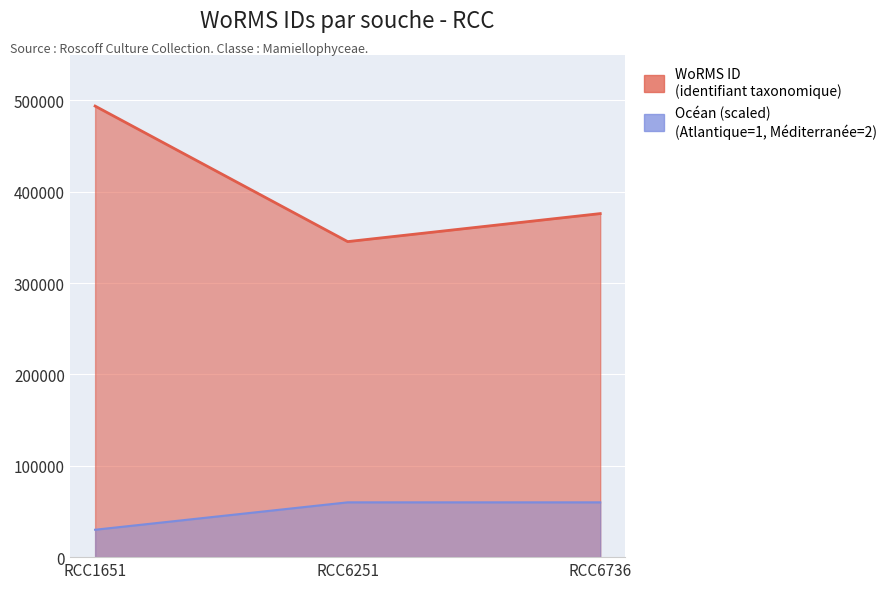

Rank the categories by value from lowest to highest.

RCC6251, RCC6736, RCC1651